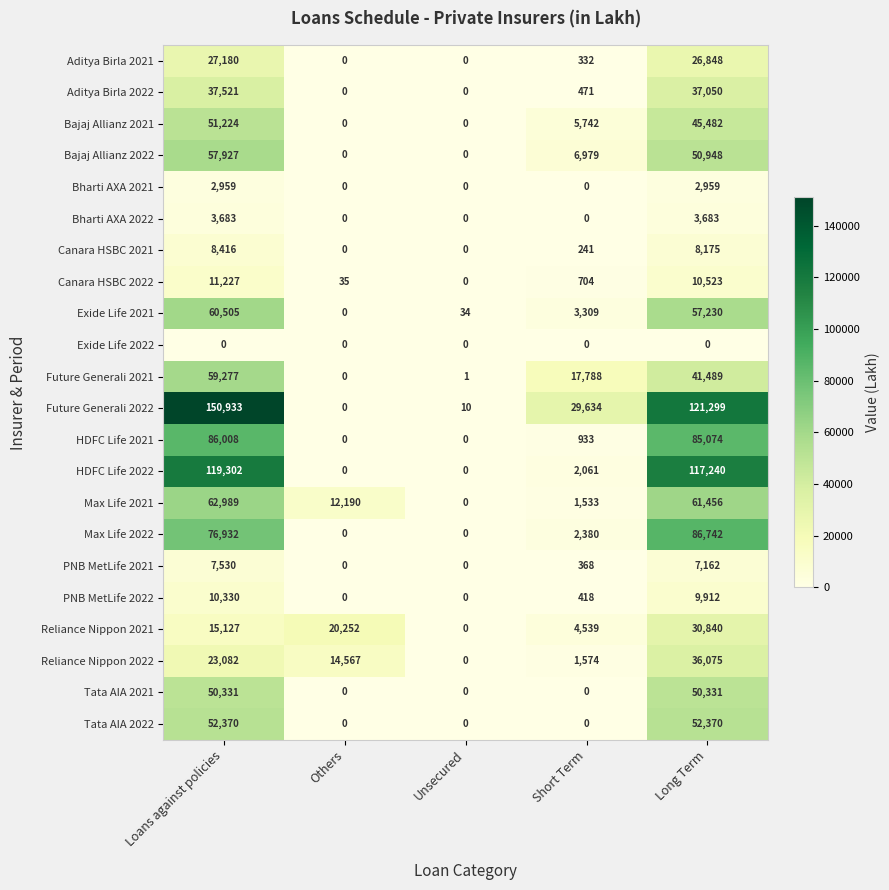

True or false: Aditya Birla 2021 has a value of 113 at Short Term.

False